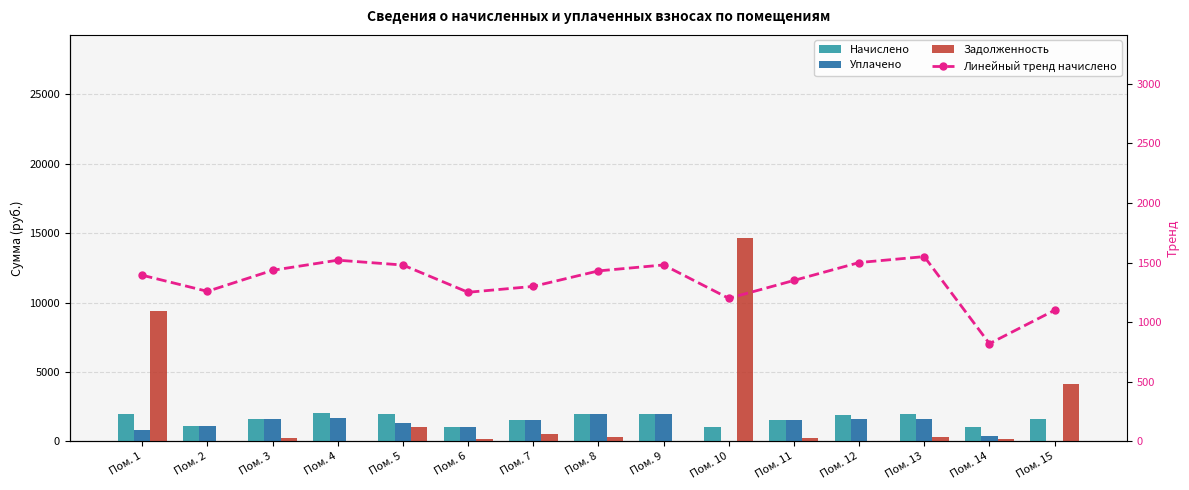

The value of Задолженность at Пом. 13 is 158.2. True or false?

False